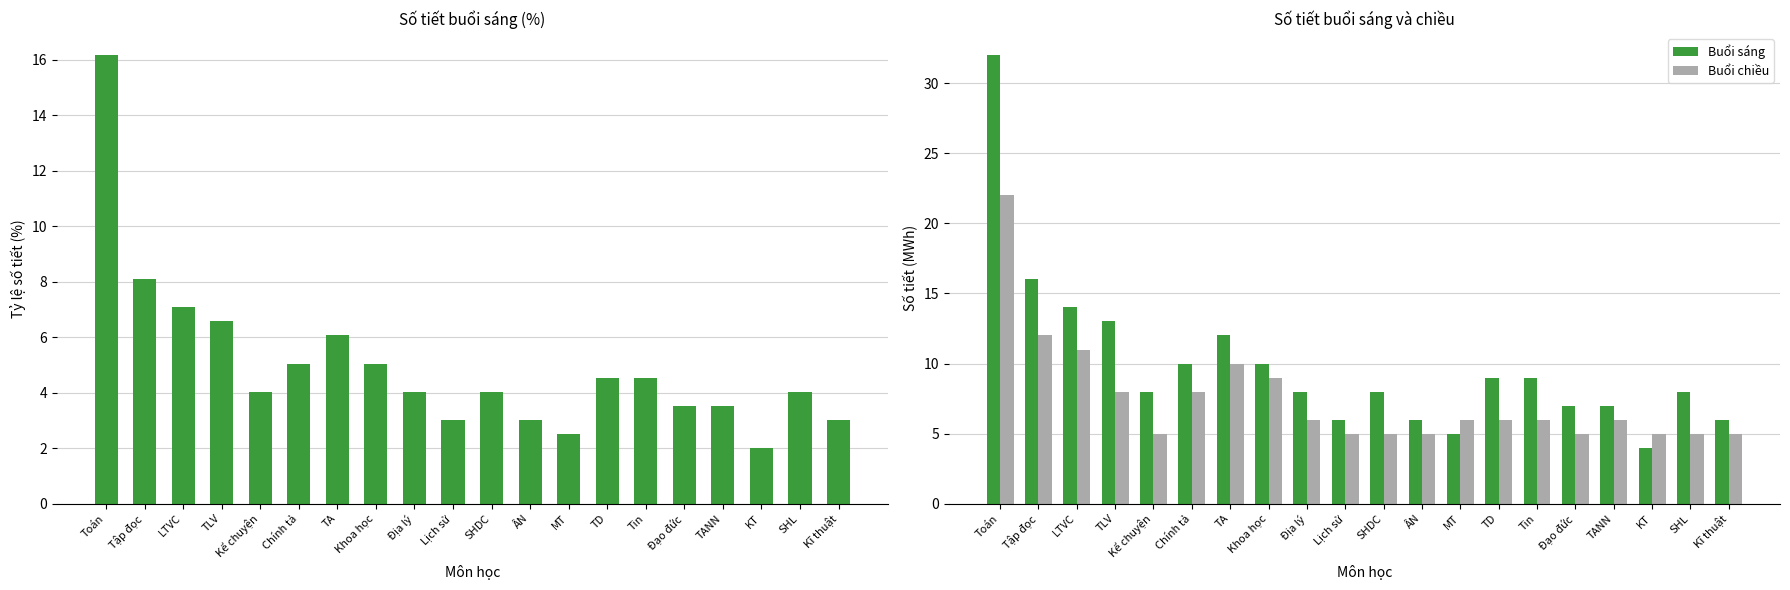

Where does the Buổi chiều series first go above 6?

Toán